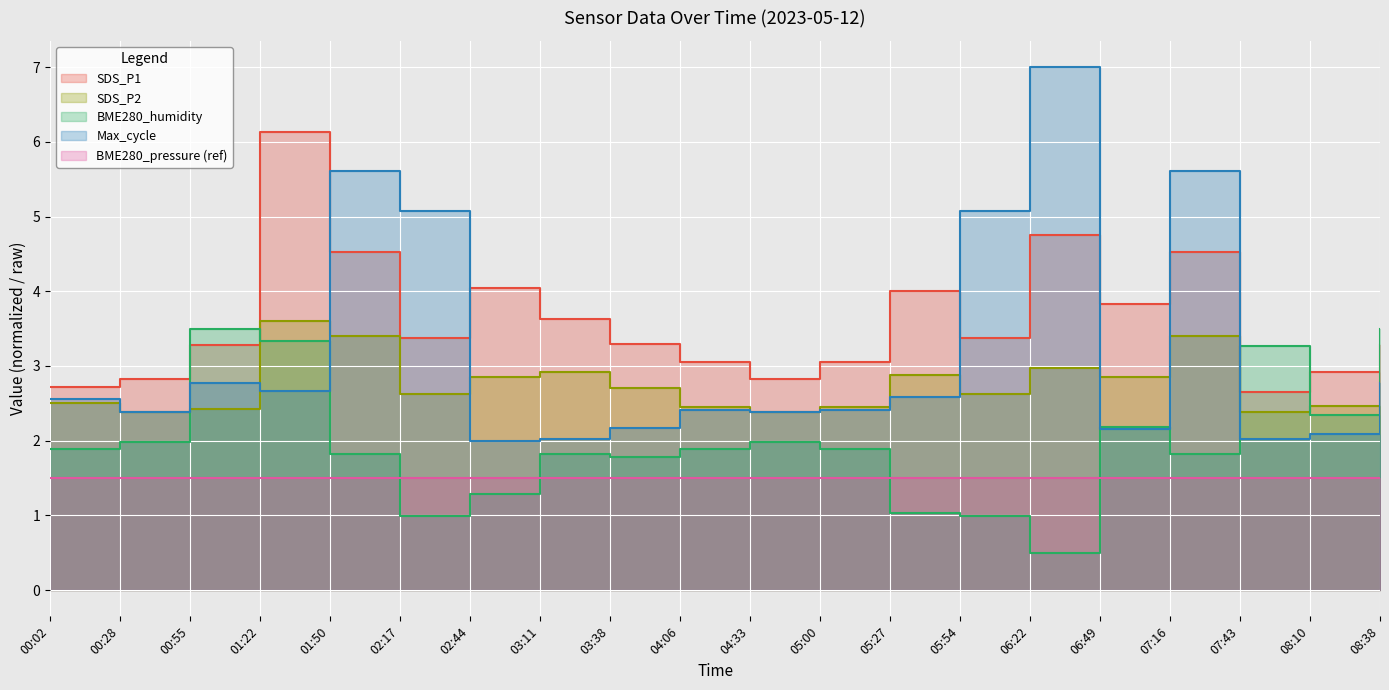

True or false: Max_cycle_norm and SDS_P2 cross at least once.

True